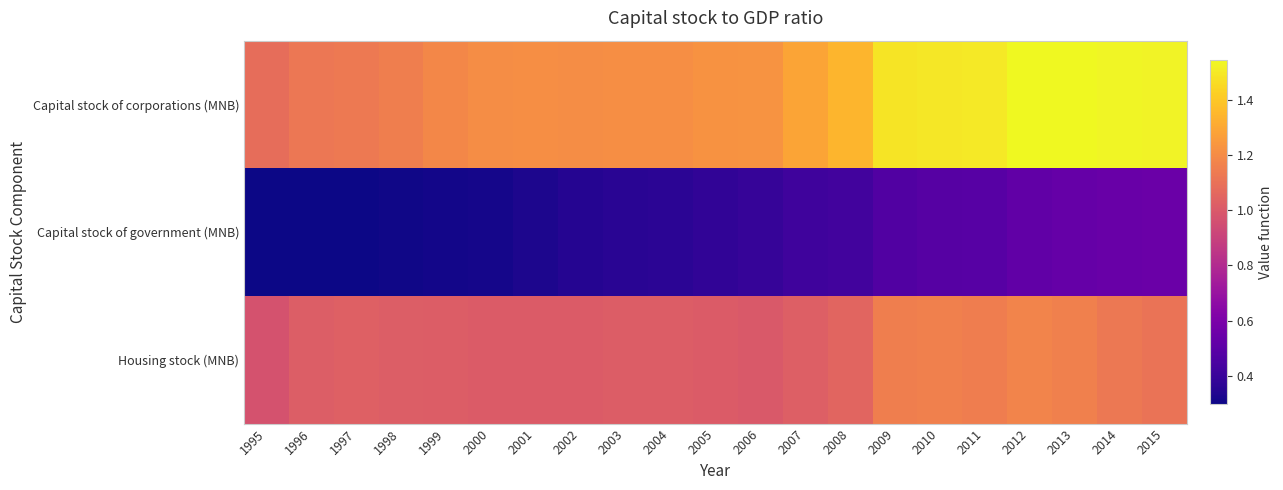

What is the difference between the highest and lowest values at 2008?

0.9